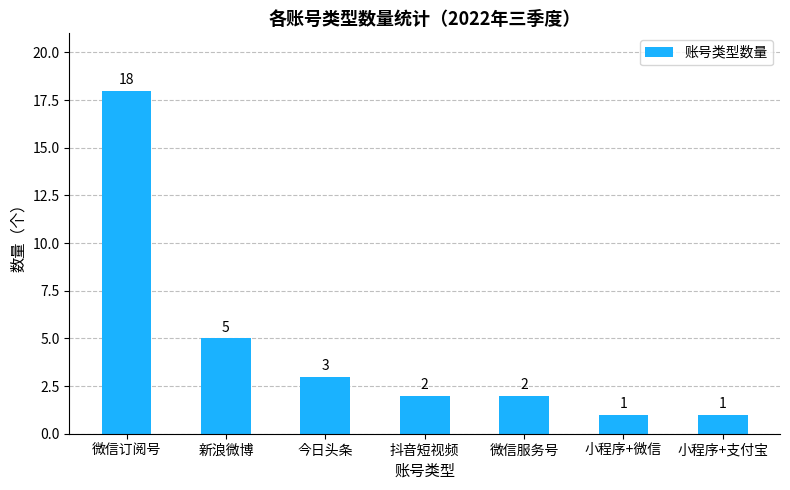

What is the ratio of the value at 微信订阅号 to the value at 抖音短视频?

9.0